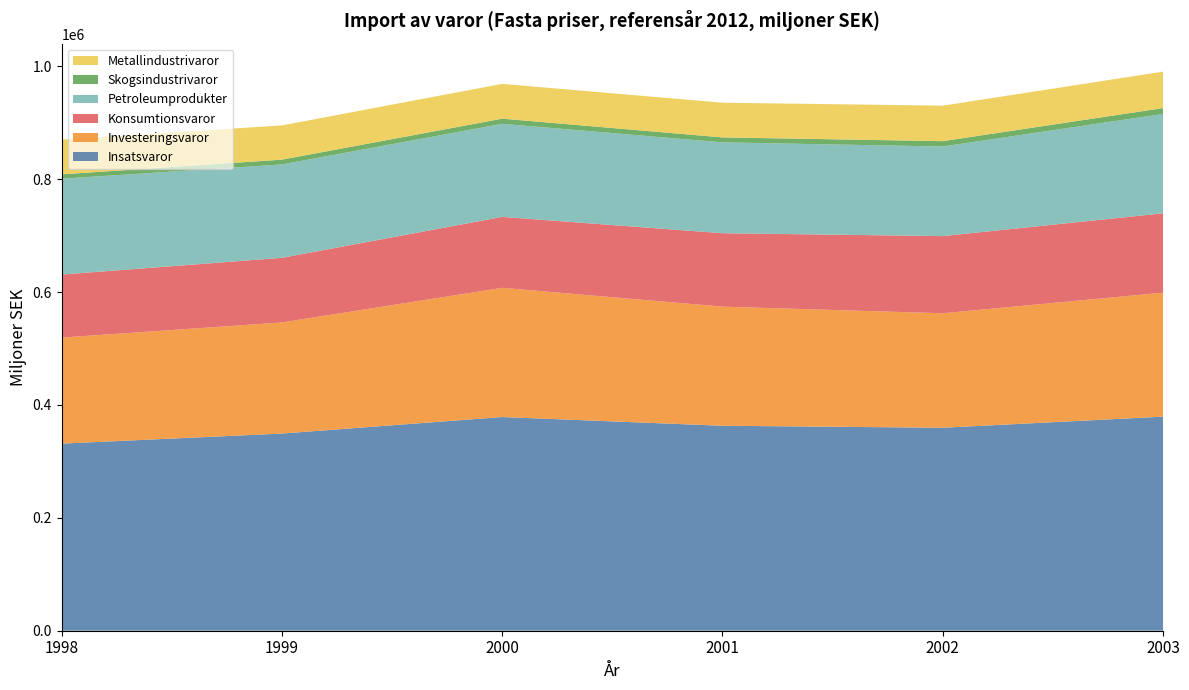

Reading right to left, transcribe all the data shown in this chart.

Insatsvaror: 379303.2	359637.8	363158.8	378629.9	349334.2	331537.6
Investeringsvaror: 219593.1	202819.8	211034.1	228913.2	196823.1	187819.5
Konsumtionsvaror: 140690.8	136708.9	130089.2	125712.4	114528.0	111672.5
Petroleumprodukter: 176043.6	158729.8	160970.4	164853.7	165453.7	169796.8
Skogsindustrivaror: 10362.2	9496.9	8778.6	9154.3	8494.8	7751.1
Metallindustrivaror: 64595.2	62900.0	61491.0	61617.8	60704.6	61485.4